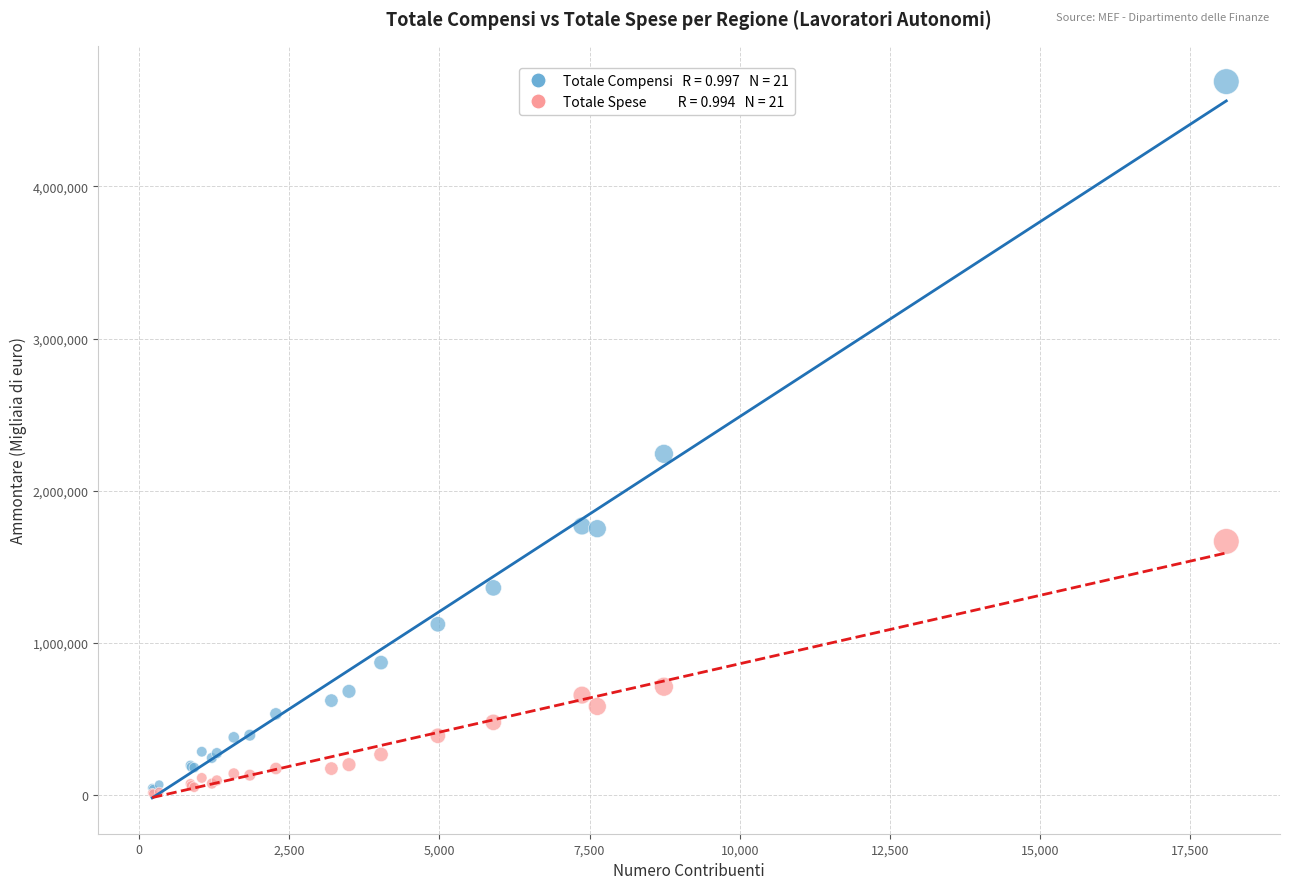

Across all series, what Y value is closest to 2349572?

2243027